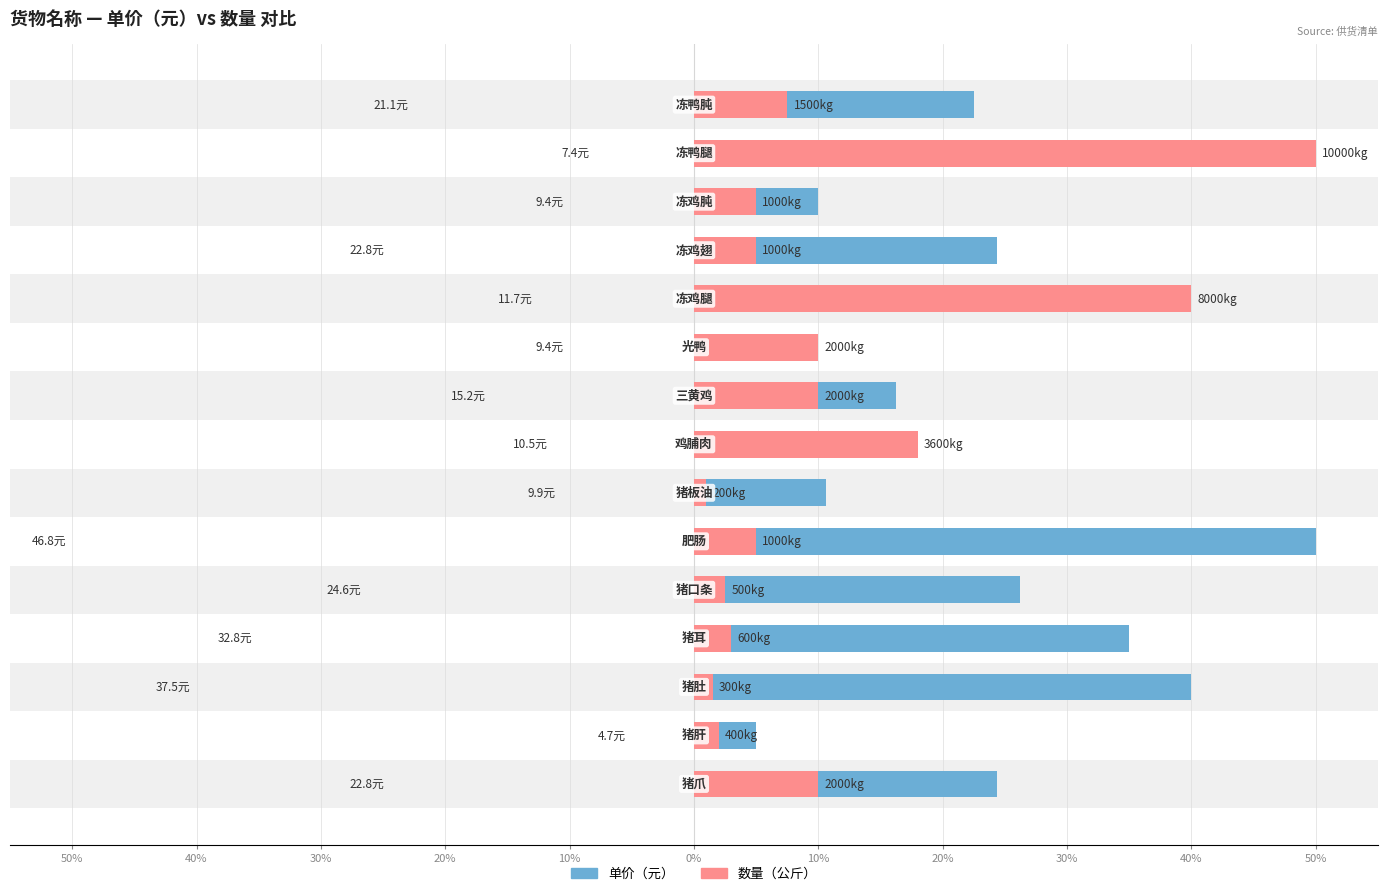

Where is 数量 nearest to the value 25?

20%